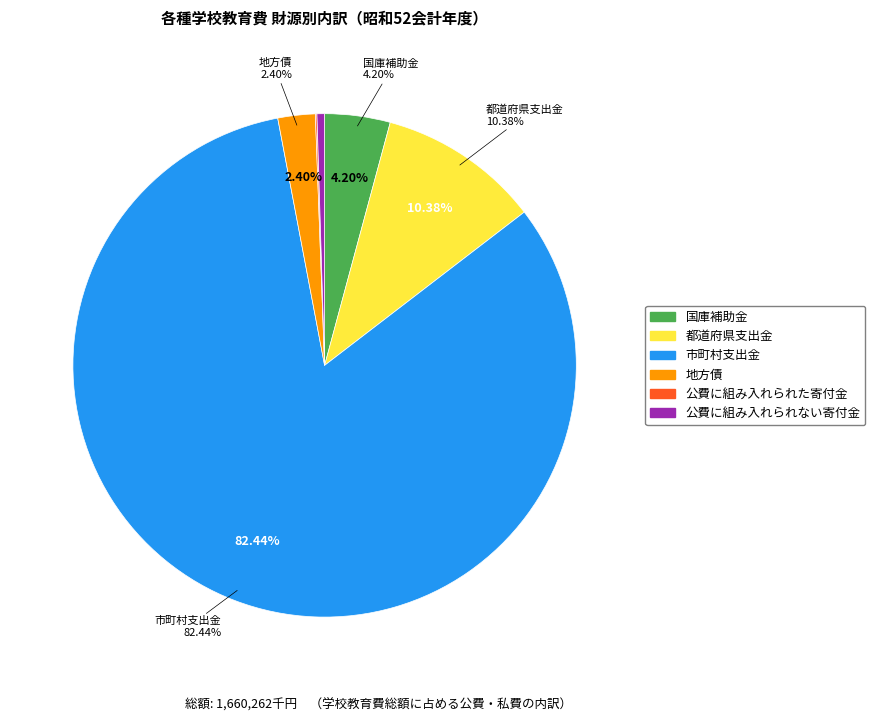

Which slice represents more than half of the pie?

市町村支出金